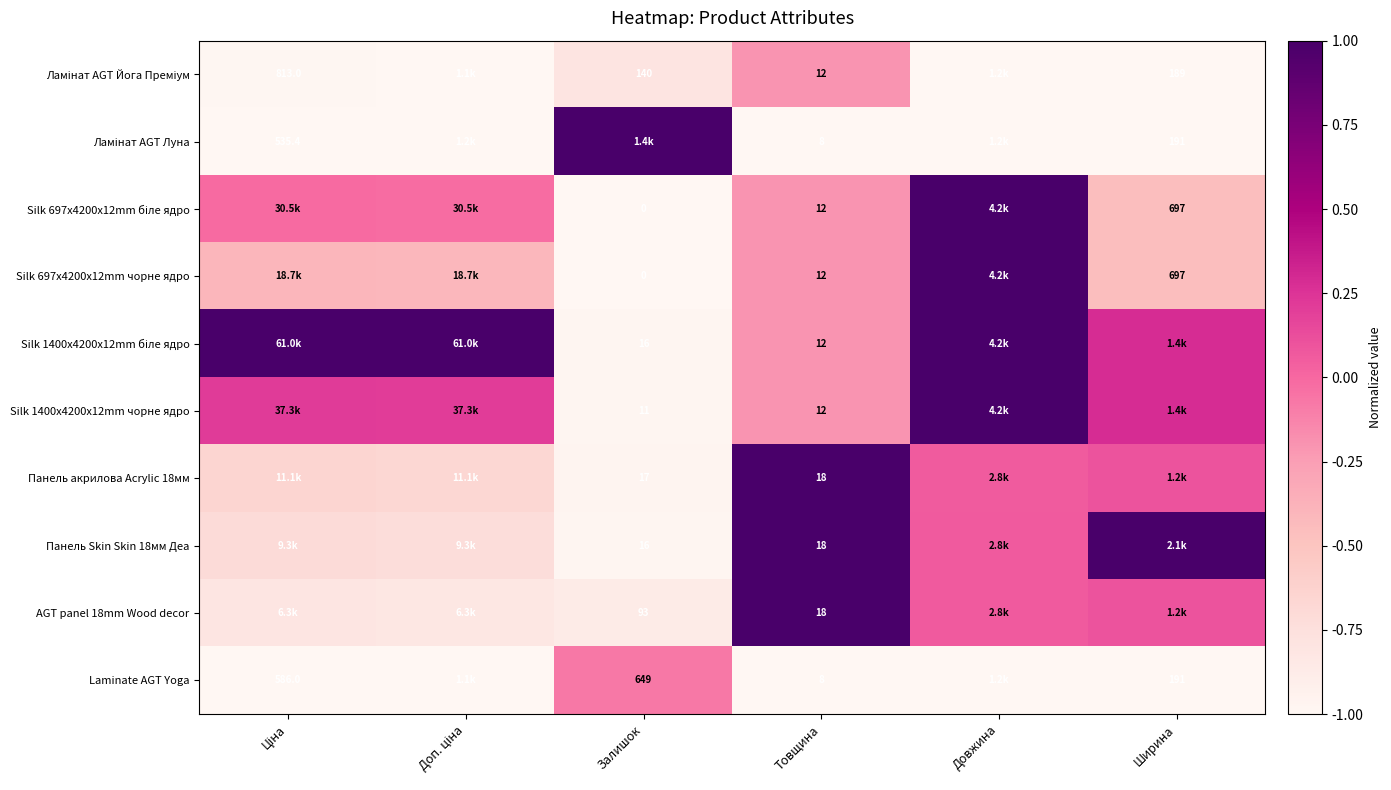

Where does the Silk 697x4200x12mm чорне ядро series first go above 0?

Довжина